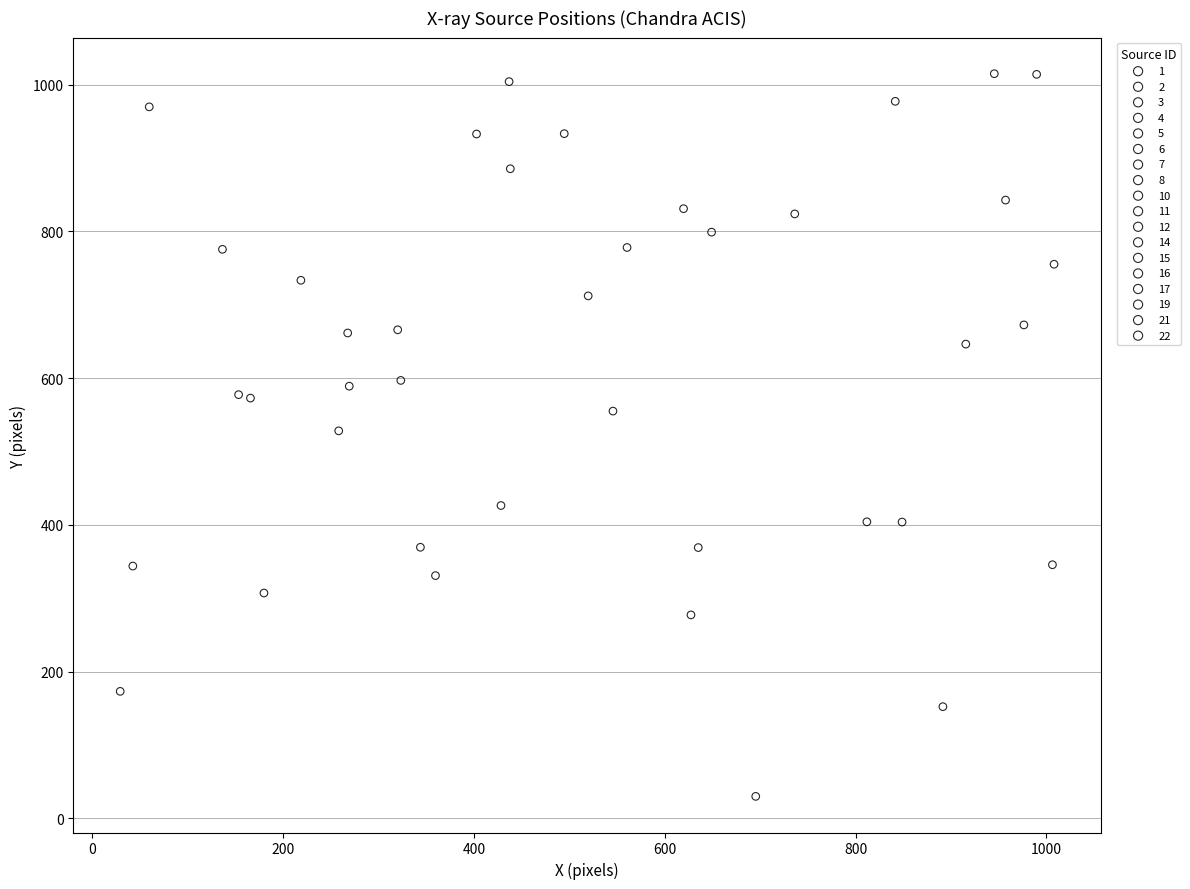

What are all the series names shown in the legend?

1, 2, 3, 4, 5, 6, 7, 8, 10, 11, 12, 14, 15, 16, 17, 19, 21, 22